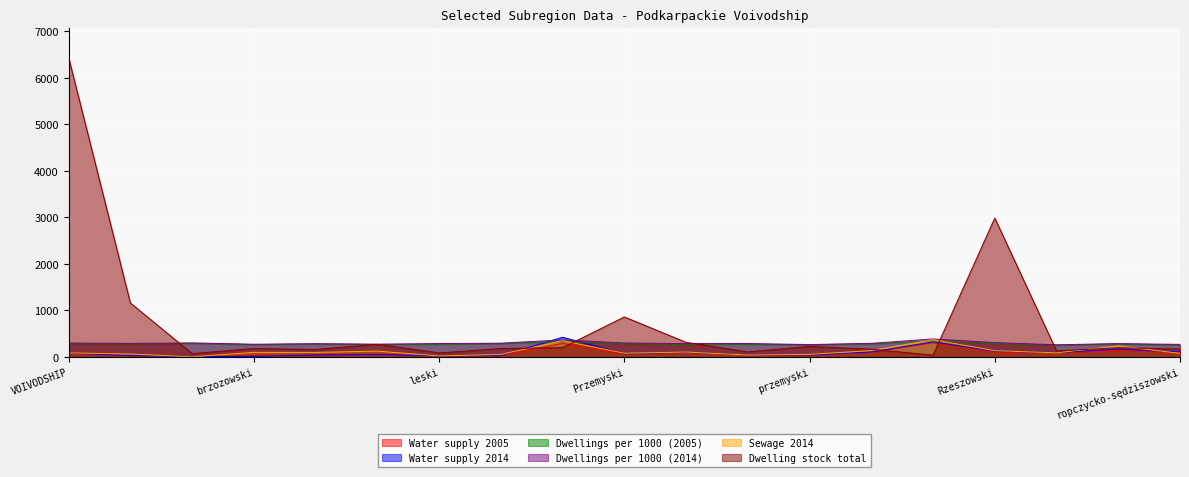

Is the value of Water supply 2014 at brzozowski greater than the value of Water supply 2005 at Rzeszowski?

No